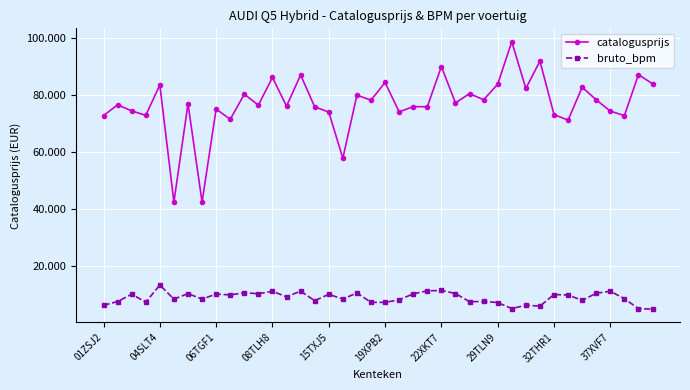

Does the chart have visible grid lines?

Yes